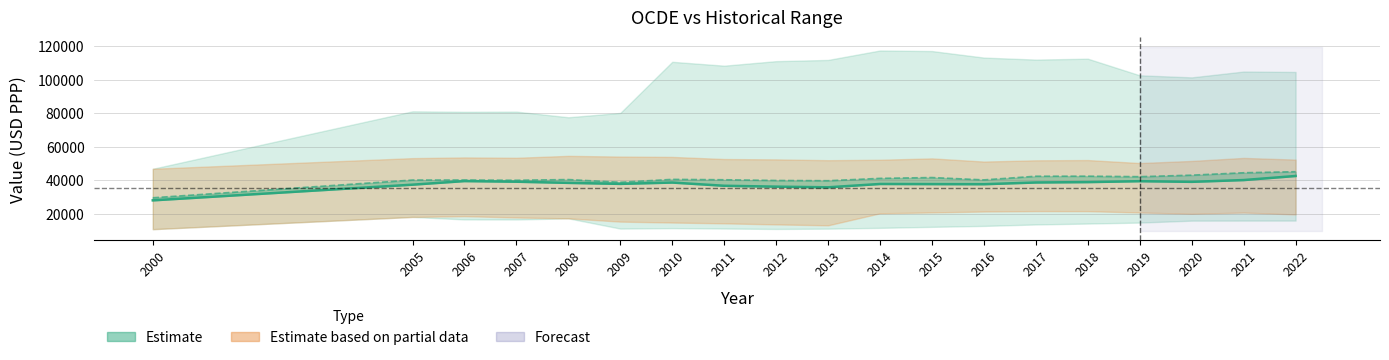

Count the number of categories in the chart.

19